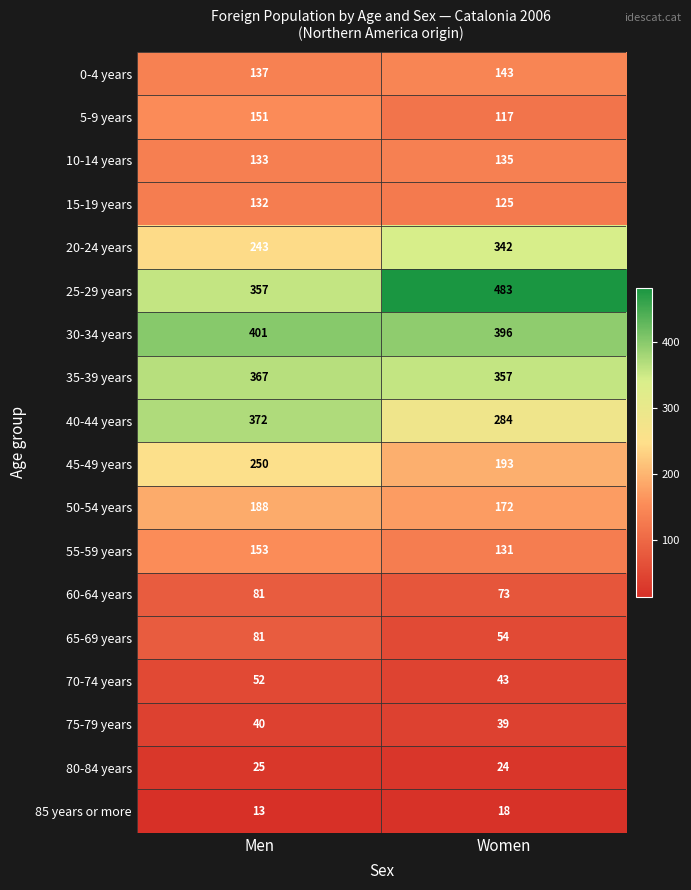

At which category is the sum across all series the highest?

Men